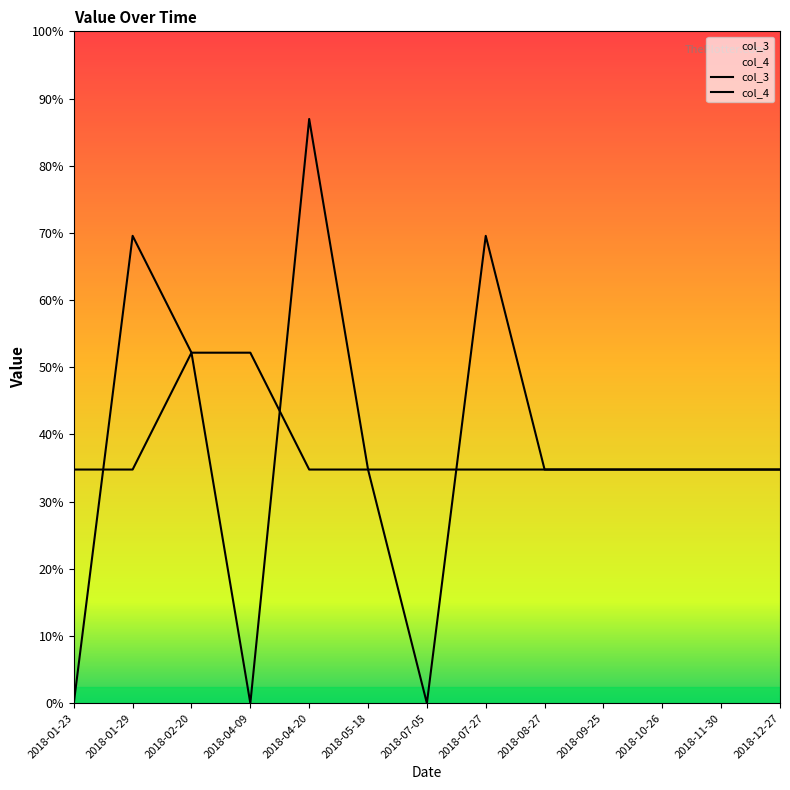

How many times do col_3 and col_4 cross each other?

3